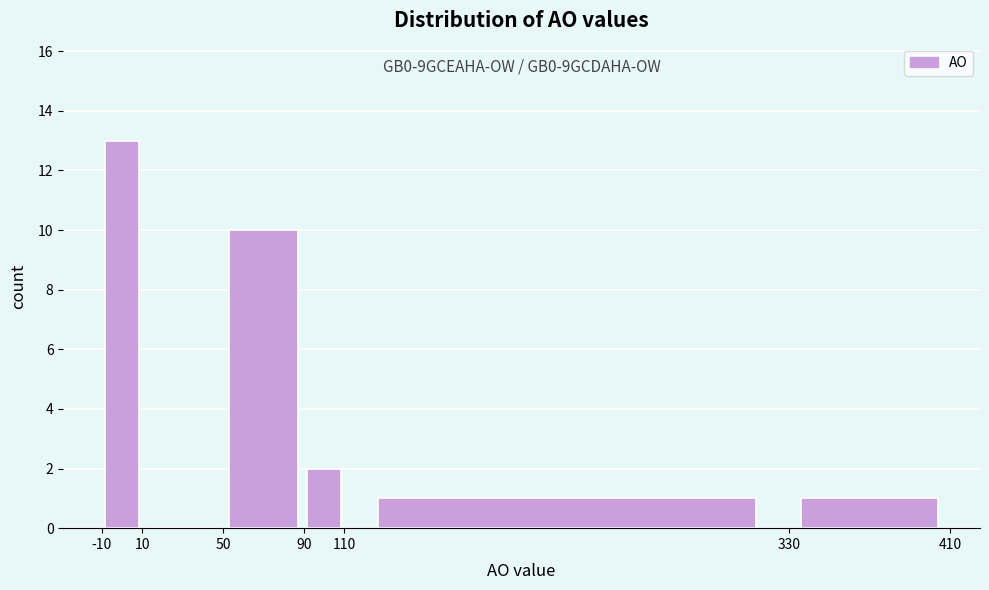

Over which range of the x-axis is the bar tallest?

-10 to 10